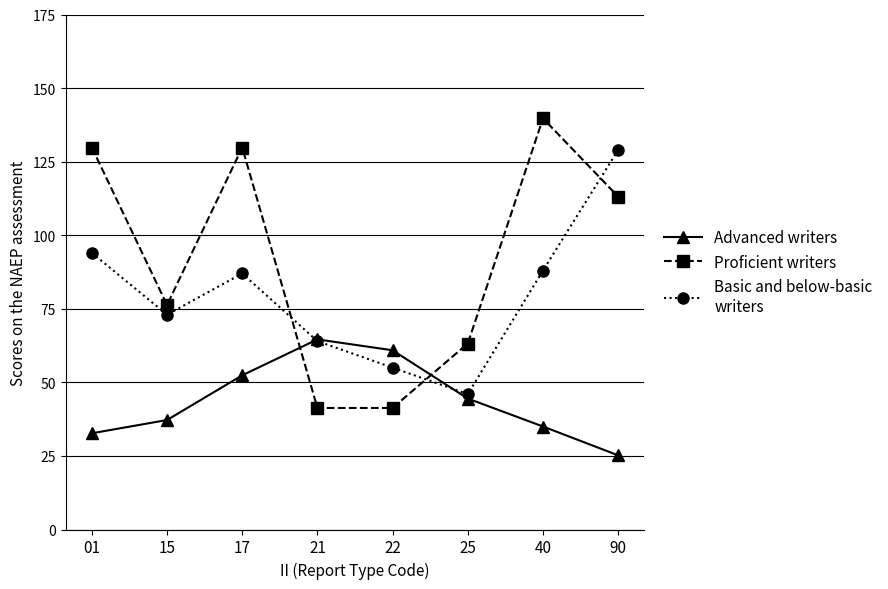

How many lines are shown in the chart?

3